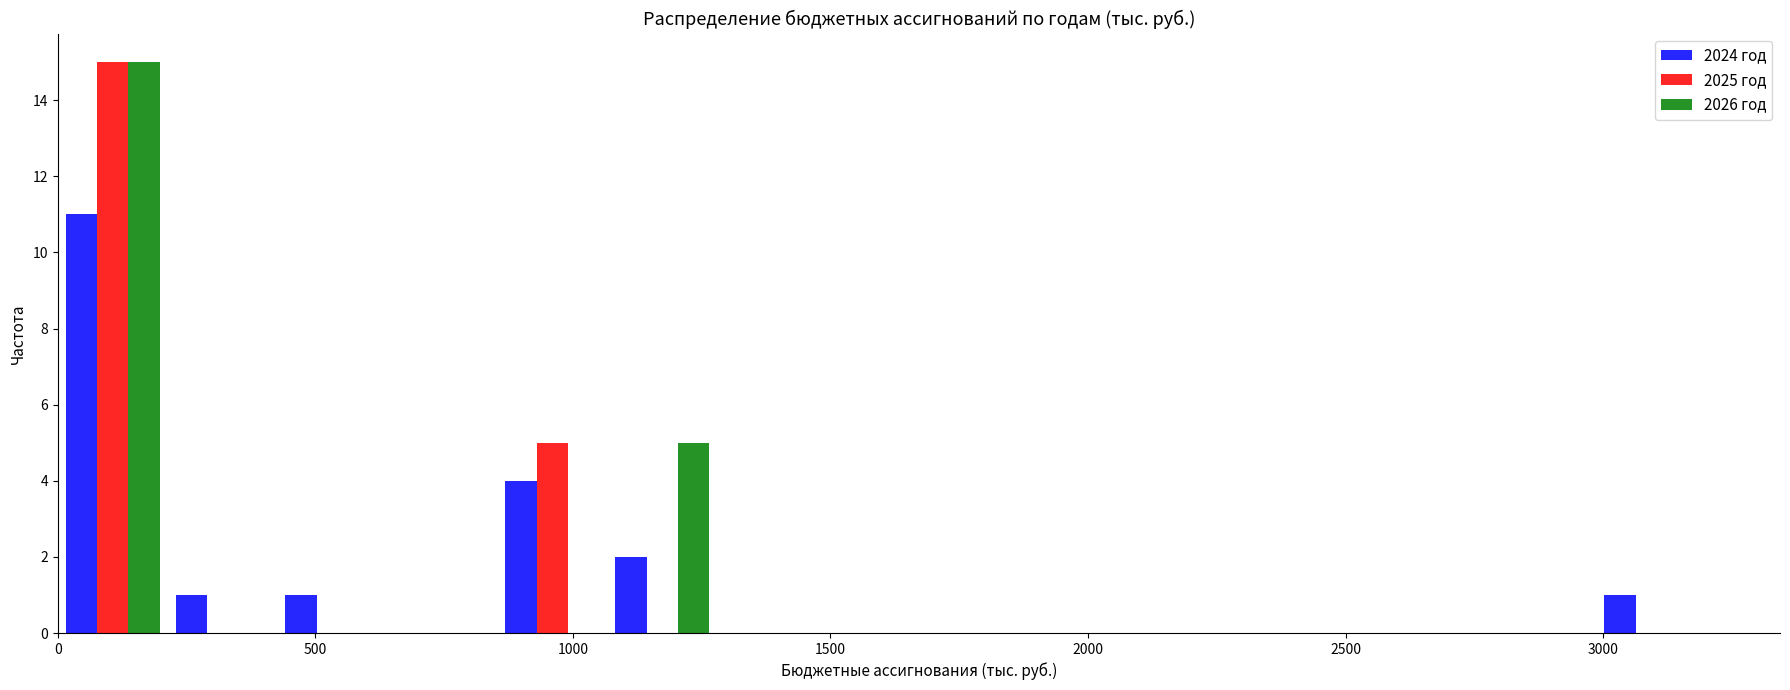

Reading left to right, list every range on the x-axis with the height of the bar of each series over it. Neither the bar edges nor the heights are printed on the chart, so give them approximately, as read against the axes.

0 to 200: 2024 год=11	2025 год=15	2026 год=15
200 to 450: 2024 год=1	2025 год=0	2026 год=0
450 to 650: 2024 год=1	2025 год=0	2026 год=0
650 to 850: 2024 год=0	2025 год=0	2026 год=0
850 to 1050: 2024 год=4	2025 год=5	2026 год=0
1050 to 1300: 2024 год=2	2025 год=0	2026 год=5
1300 to 1500: 2024 год=0	2025 год=0	2026 год=0
1500 to 1700: 2024 год=0	2025 год=0	2026 год=0
1700 to 1900: 2024 год=0	2025 год=0	2026 год=0
1900 to 2150: 2024 год=0	2025 год=0	2026 год=0
2150 to 2350: 2024 год=0	2025 год=0	2026 год=0
2350 to 2550: 2024 год=0	2025 год=0	2026 год=0
2550 to 2750: 2024 год=0	2025 год=0	2026 год=0
2750 to 3000: 2024 год=0	2025 год=0	2026 год=0
3000 to 3200: 2024 год=1	2025 год=0	2026 год=0